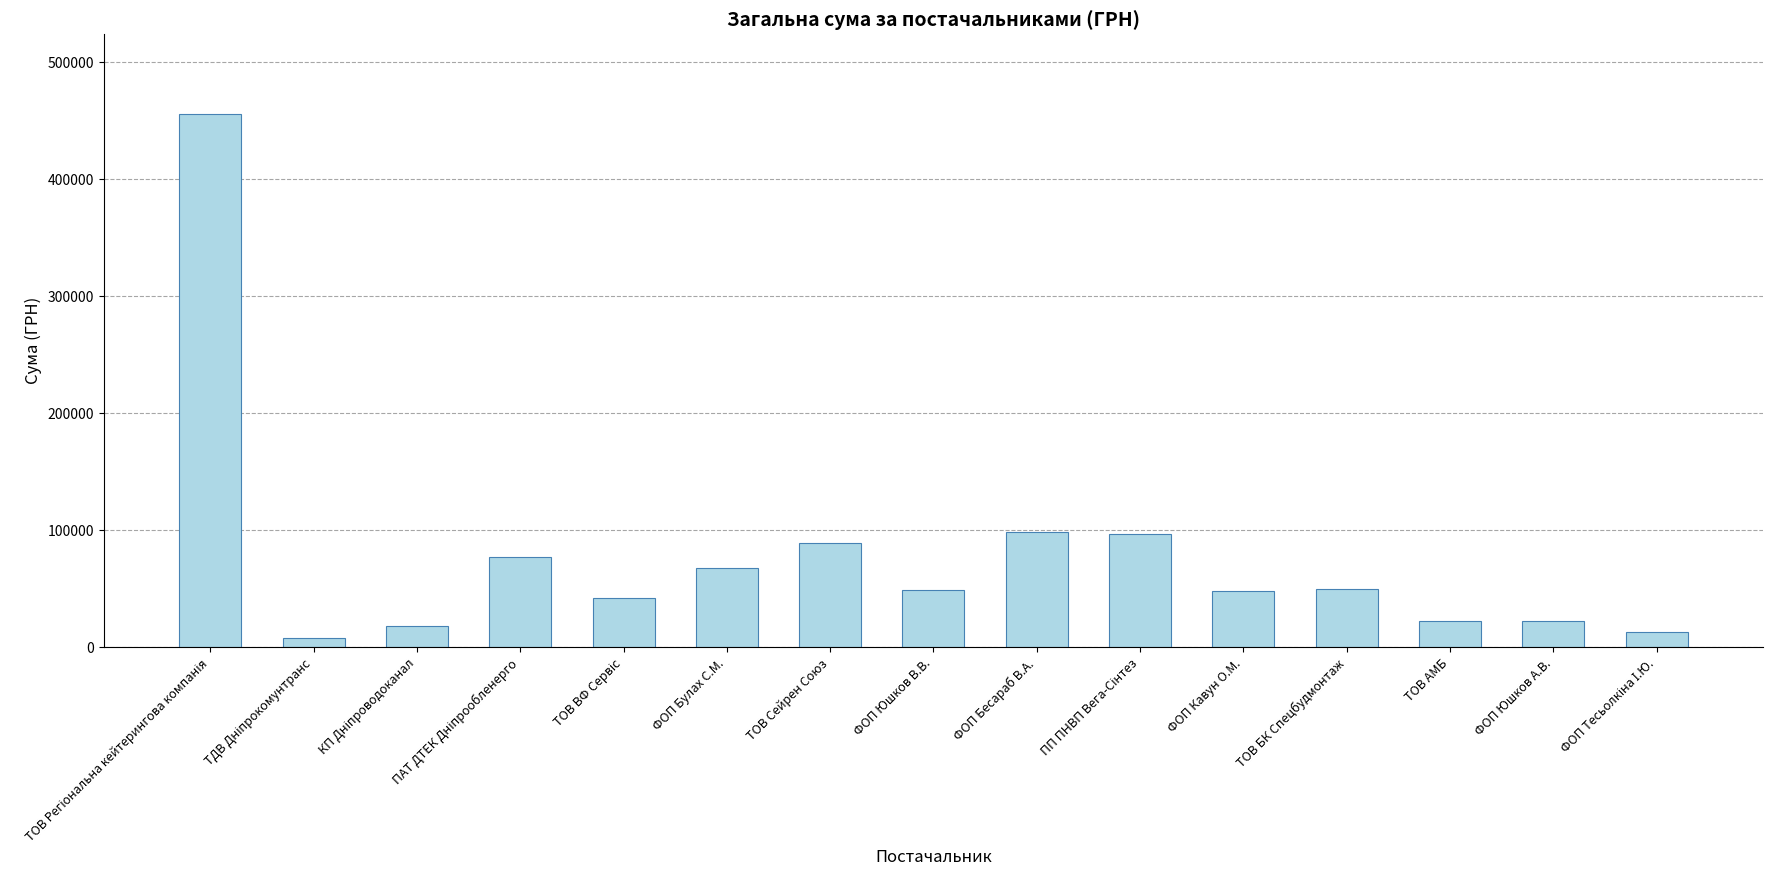

True or false: the data shows 39415.8 at ТОВ Сейрен Союз.

False